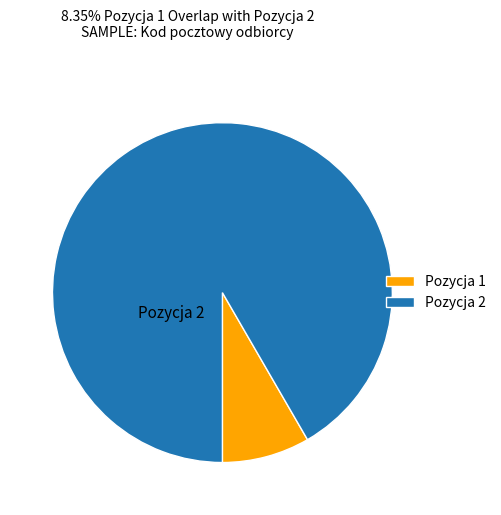

Do Pozycja 2 and Pozycja 1 together represent more than half of the pie?

Yes